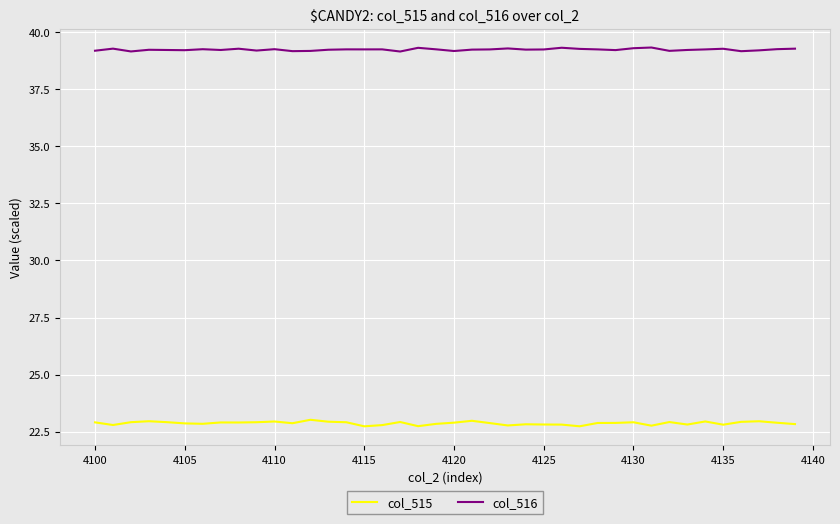

What is the maximum value shown in the chart?

39.3